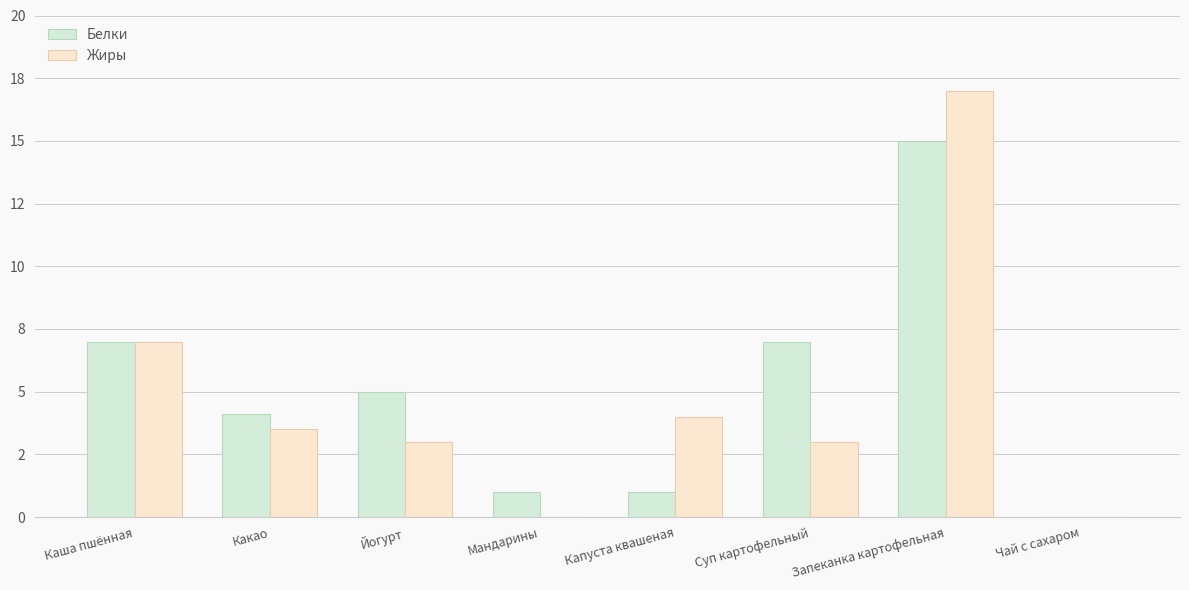

Are the bars horizontal?

No